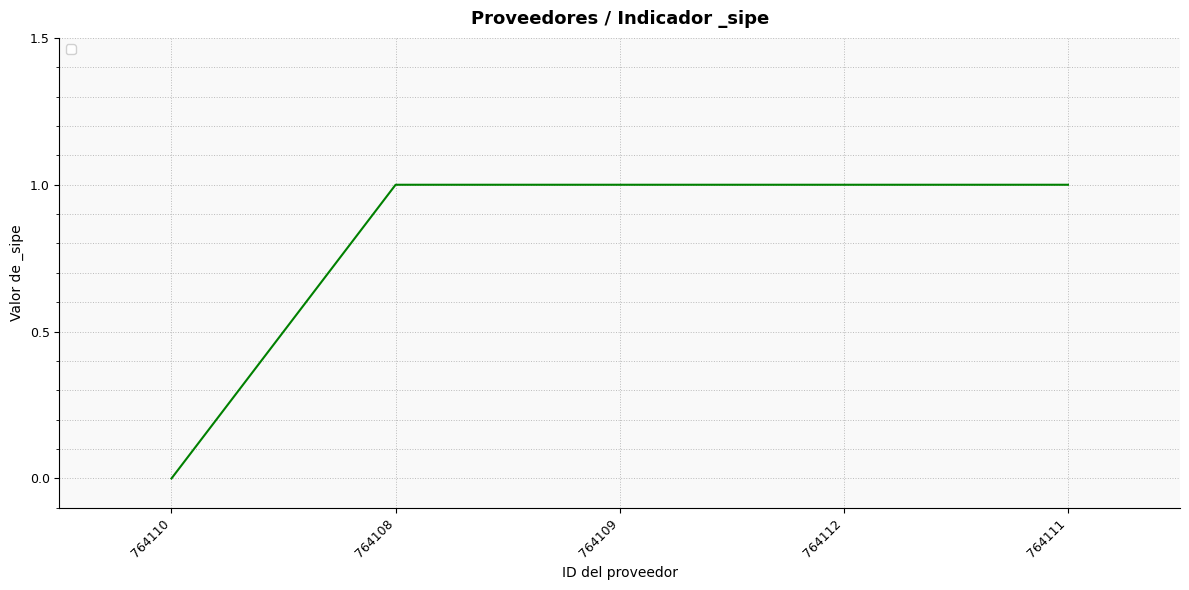

Reading right to left, list all the values displayed in this chart.

764111=1	764112=1	764109=1	764108=1	764110=0